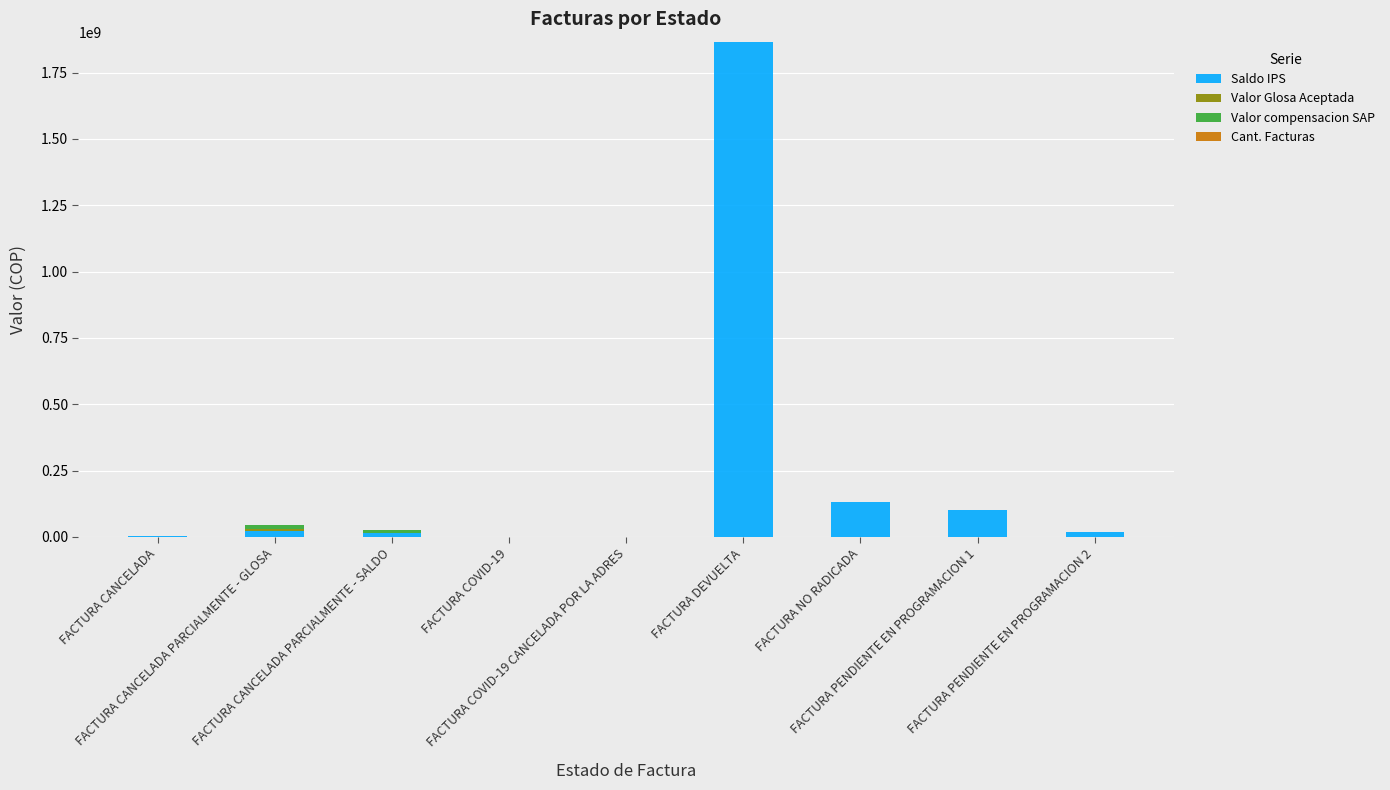

What is the maximum value for Saldo IPS?

1866581641